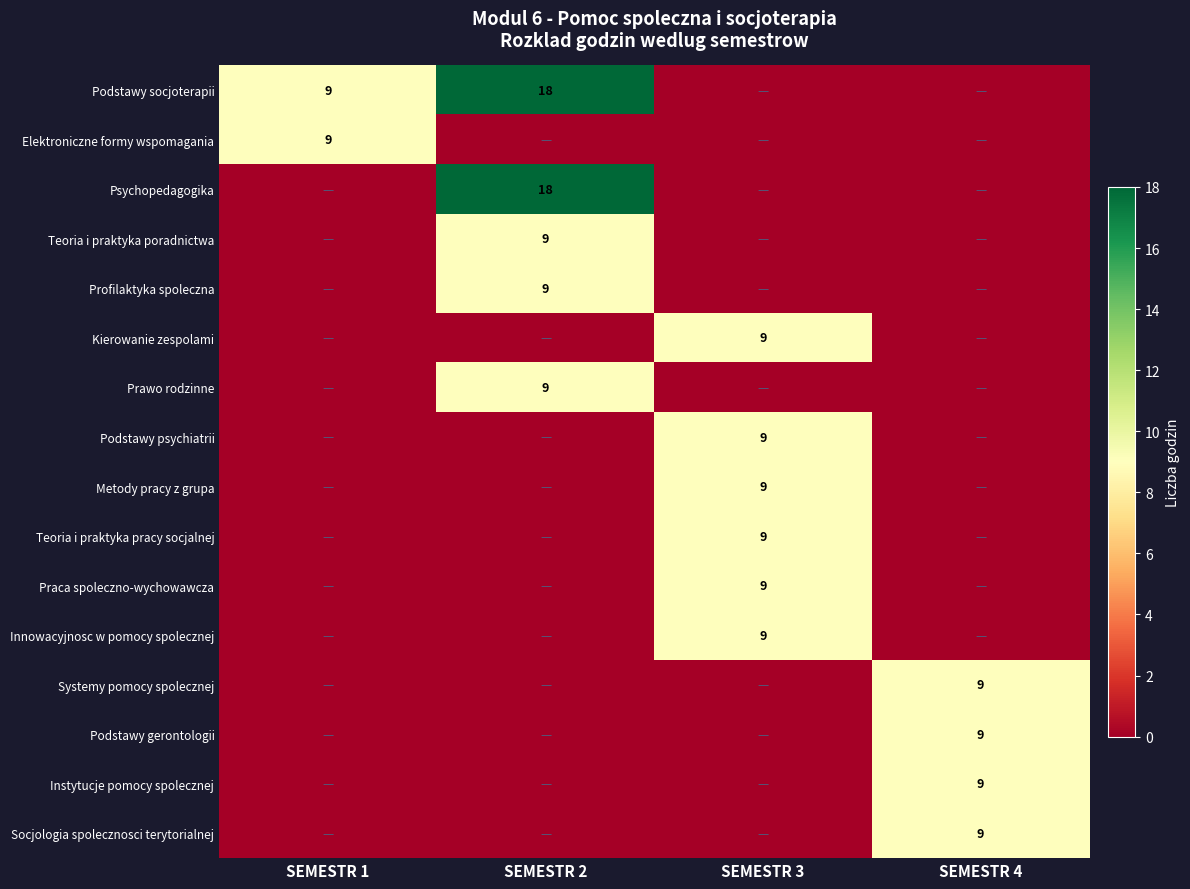

The Socjologia spolecznosci terytorialnej series shows 9 at SEMESTR 4. True or false?

True